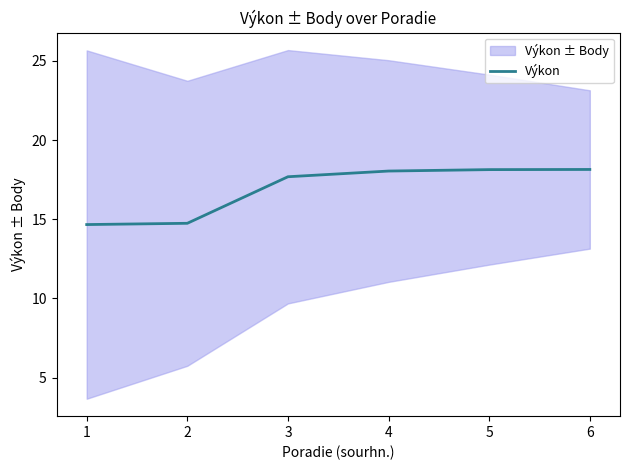

What is the minimum value for Výkon?

14.7